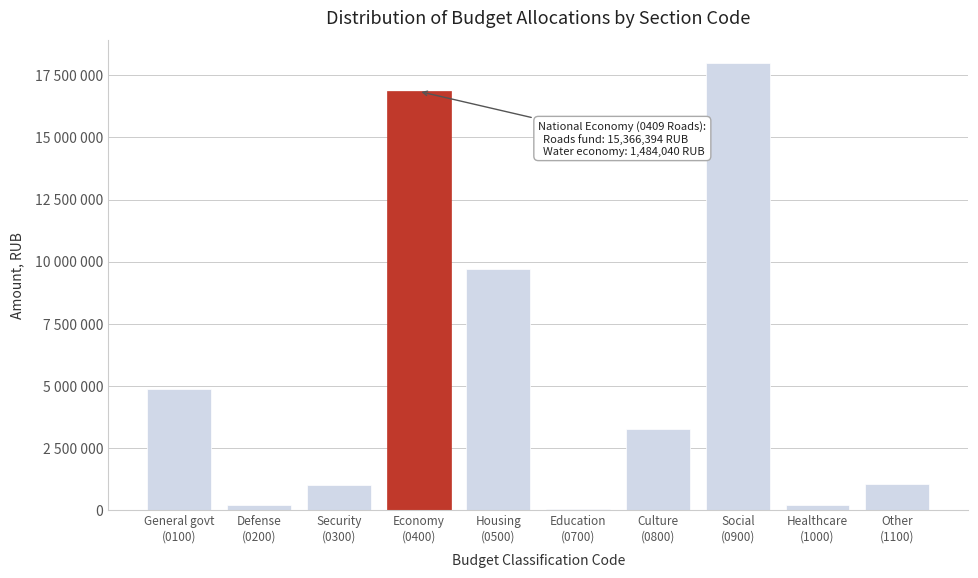

Are the bars horizontal?

No